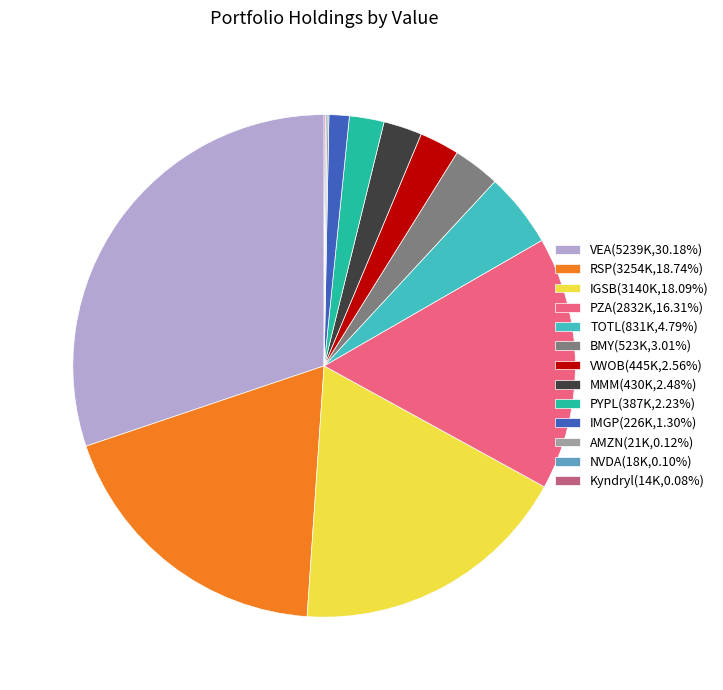

Combined, do VEA and VWOB account for over 50%?

No